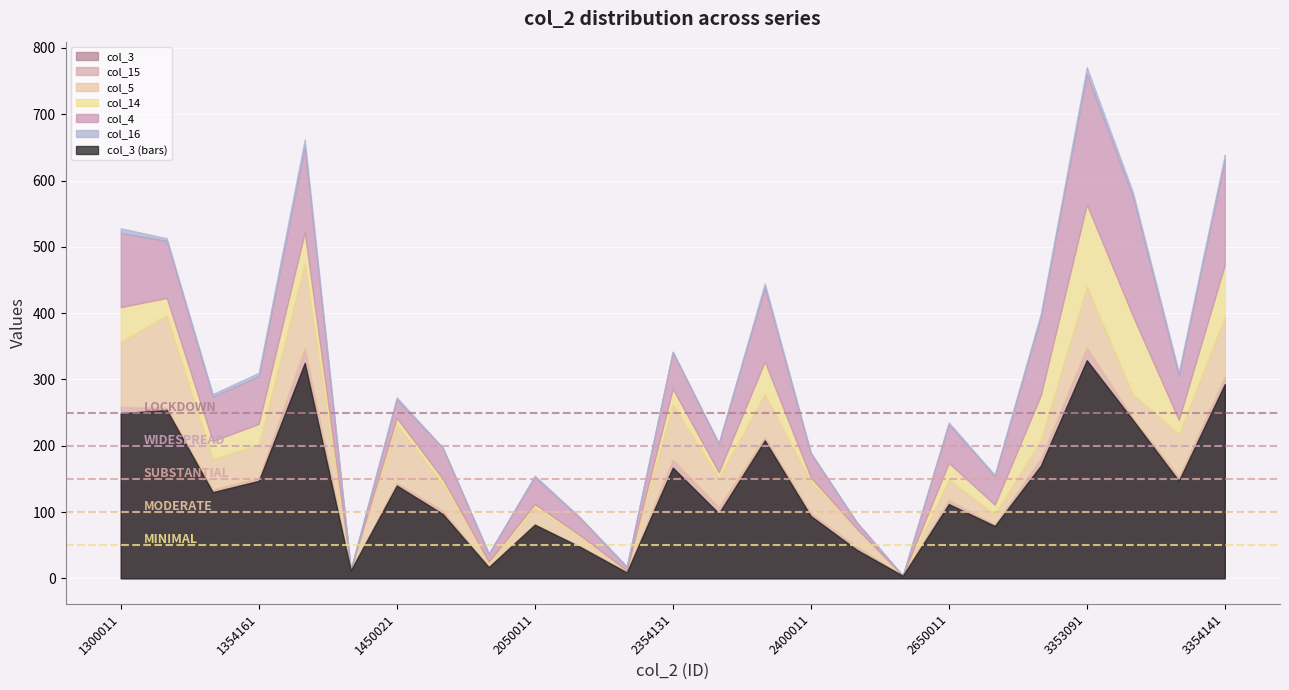

How many lines are shown in the chart?

6